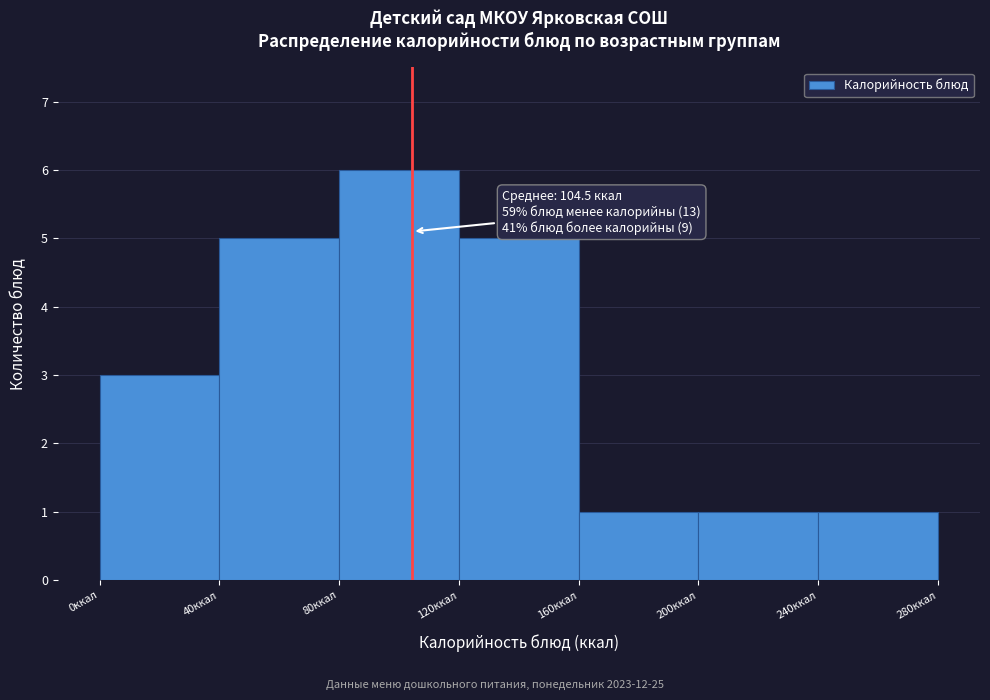

Which range on the x-axis has the tallest bar?

80 to 120